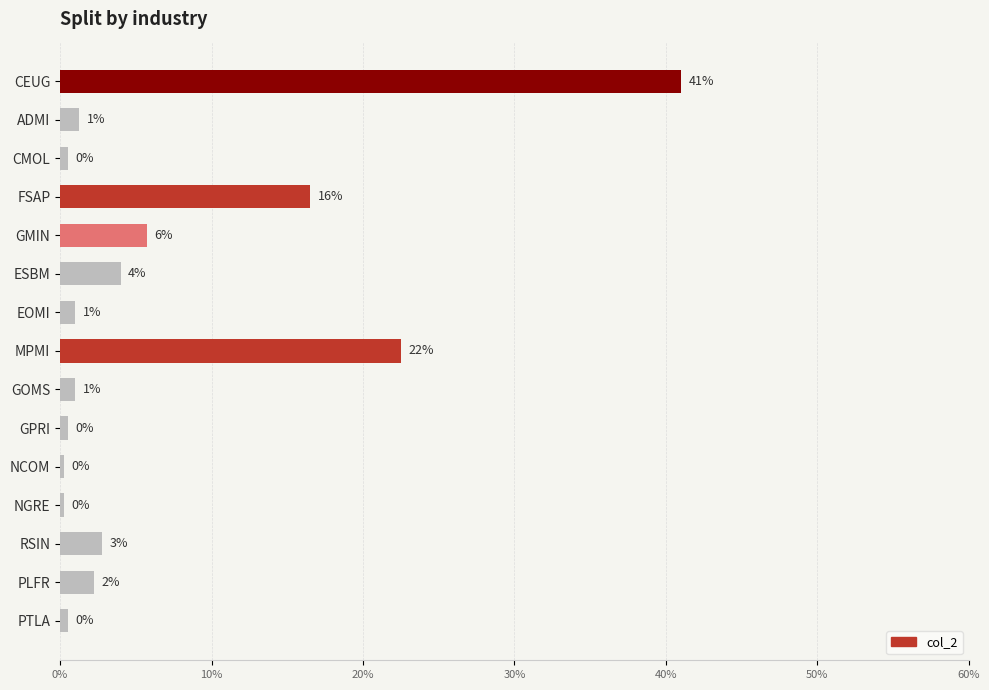

What is the difference between the maximum and minimum values?

40.8